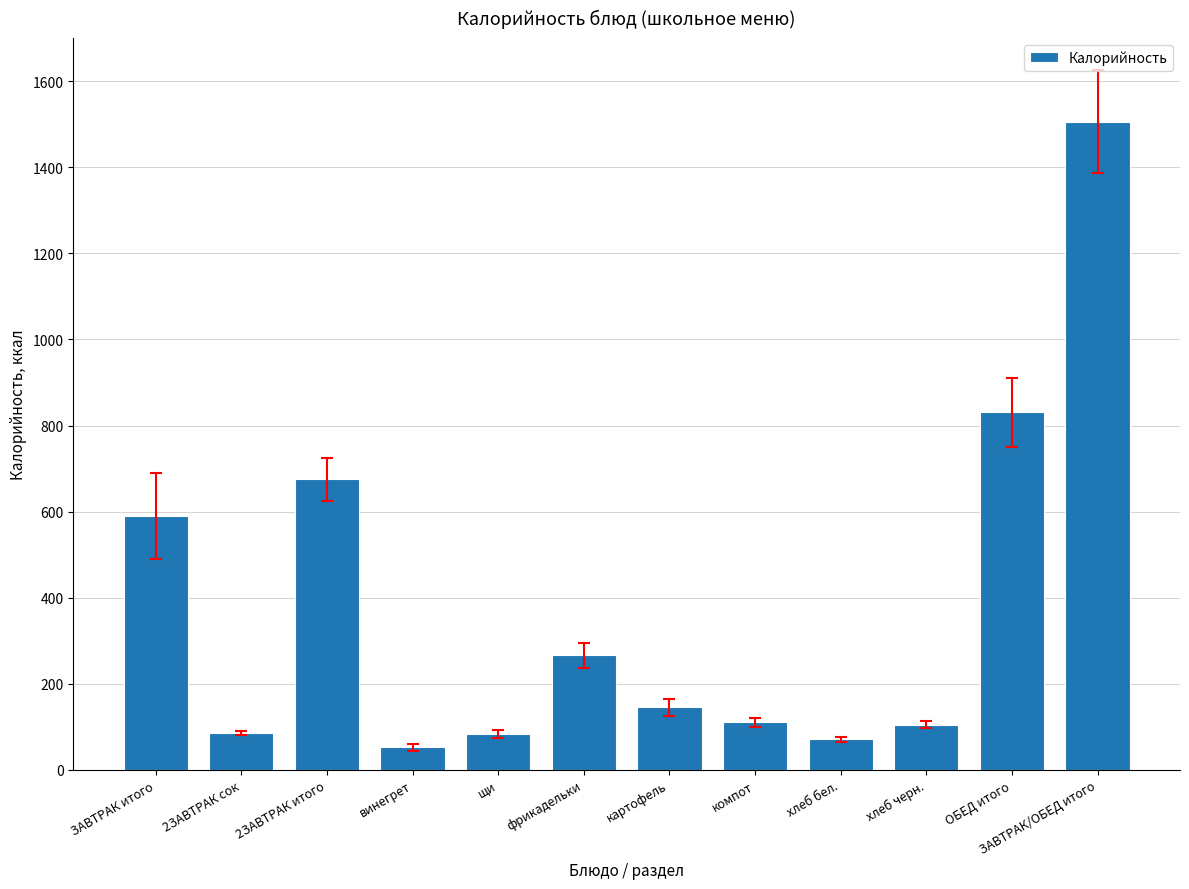

The chart shows a value of 914.7 at ЗАВТРАК/ОБЕД итого. True or false?

False